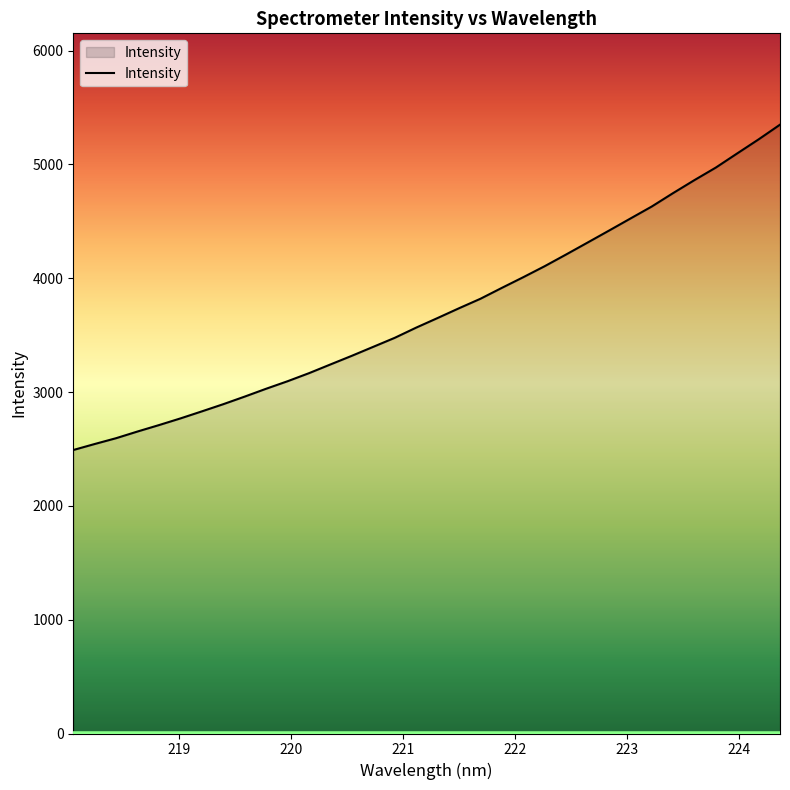

What is the minimum value shown in the chart?

2490.5